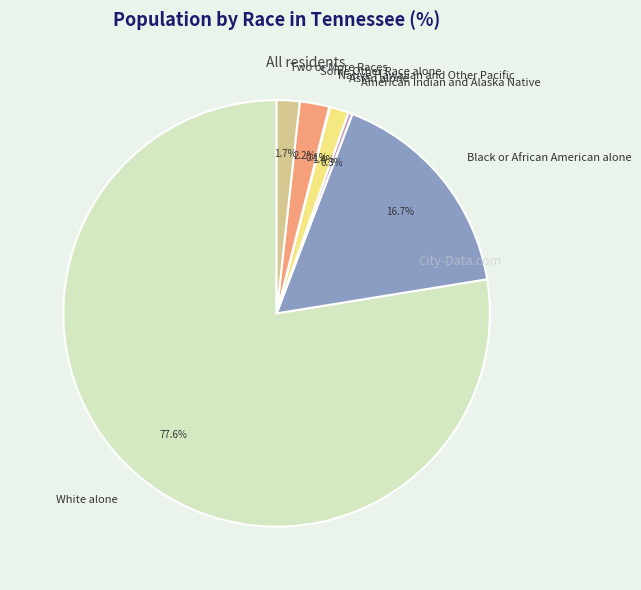

What is the majority slice?

White alone